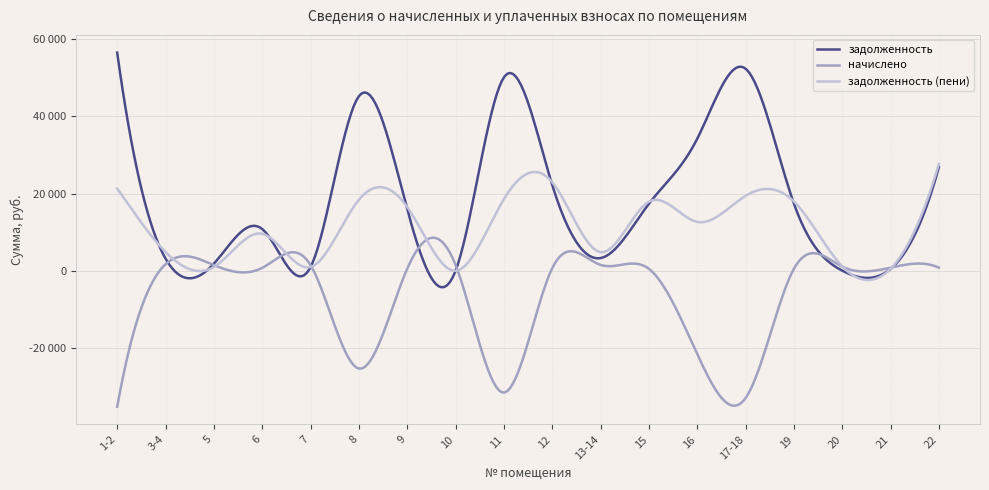

At which category does задолженность (пени) reach its first local valley?

5